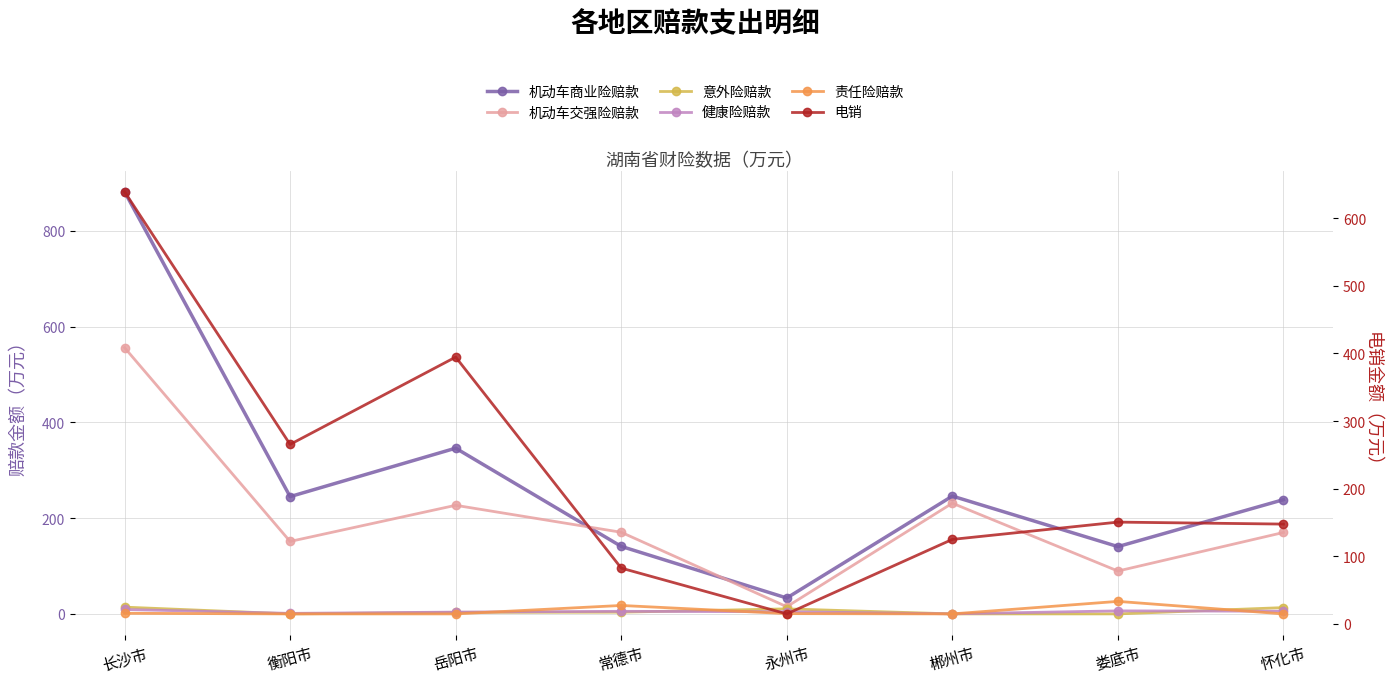

What is the difference between the maximum and second lowest values in the 机动车交强险赔款 series?

466.4